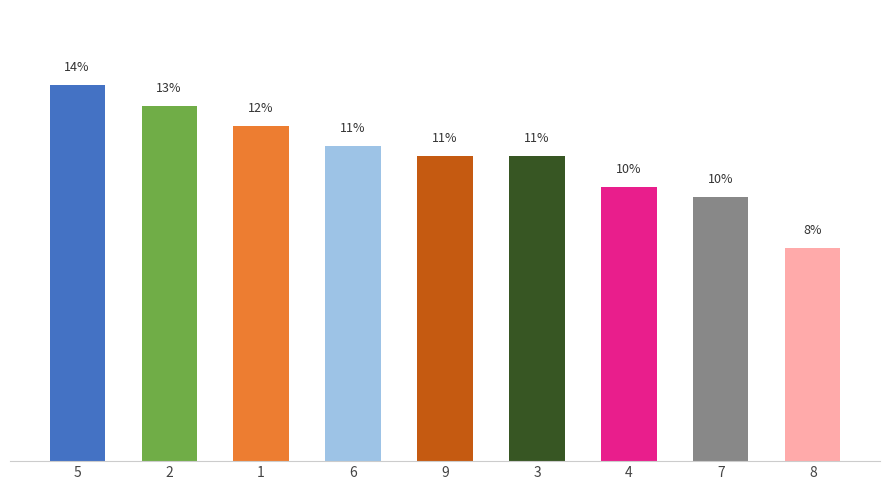

At which category does the chart reach its peak across all series?

5